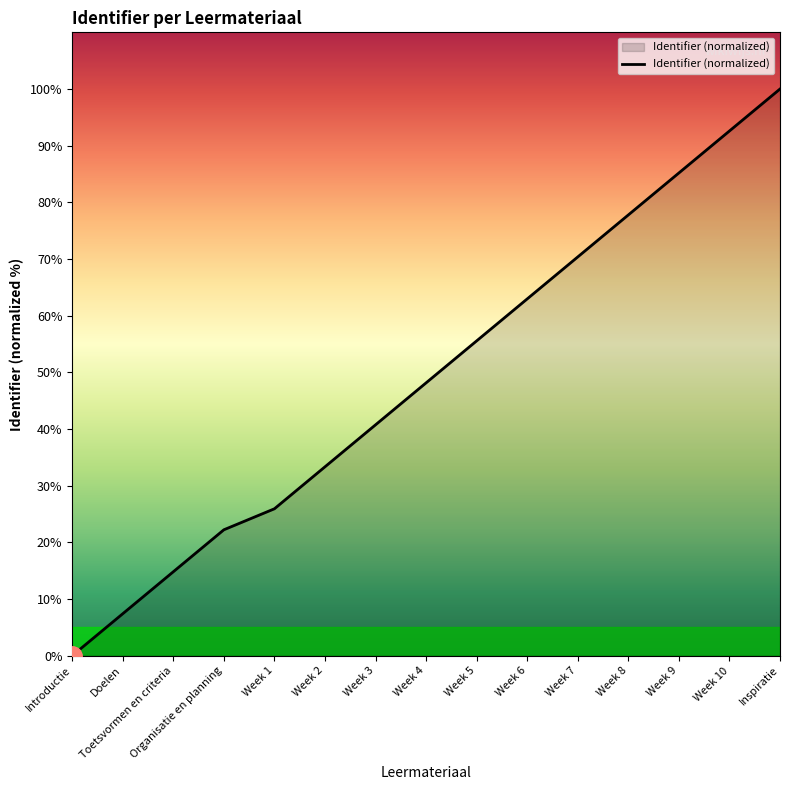

What position from the right is Doelen?

14